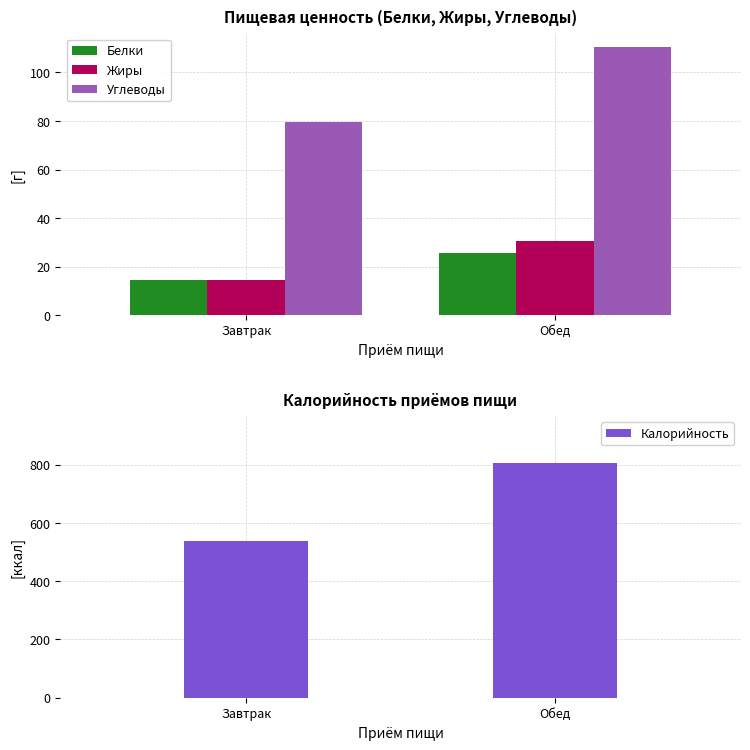

Reading left to right, list all the values displayed in this chart.

Белки: 14.6	25.4
Жиры: 14.4	30.6
Углеводы: 79.7	110.5
Калорийность: 538.6	805.5